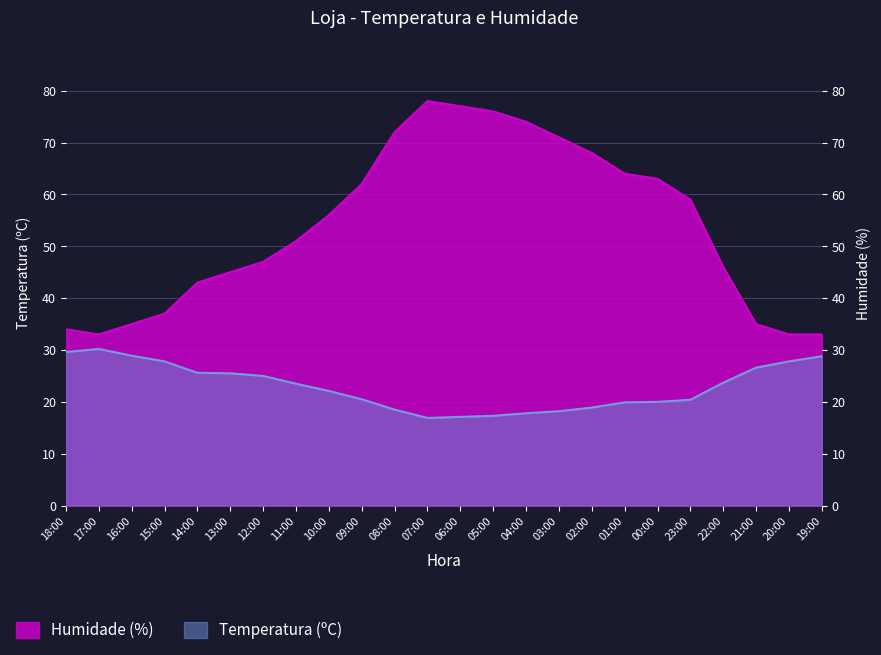

What is the minimum value for Temperatura (ºC)?

16.9